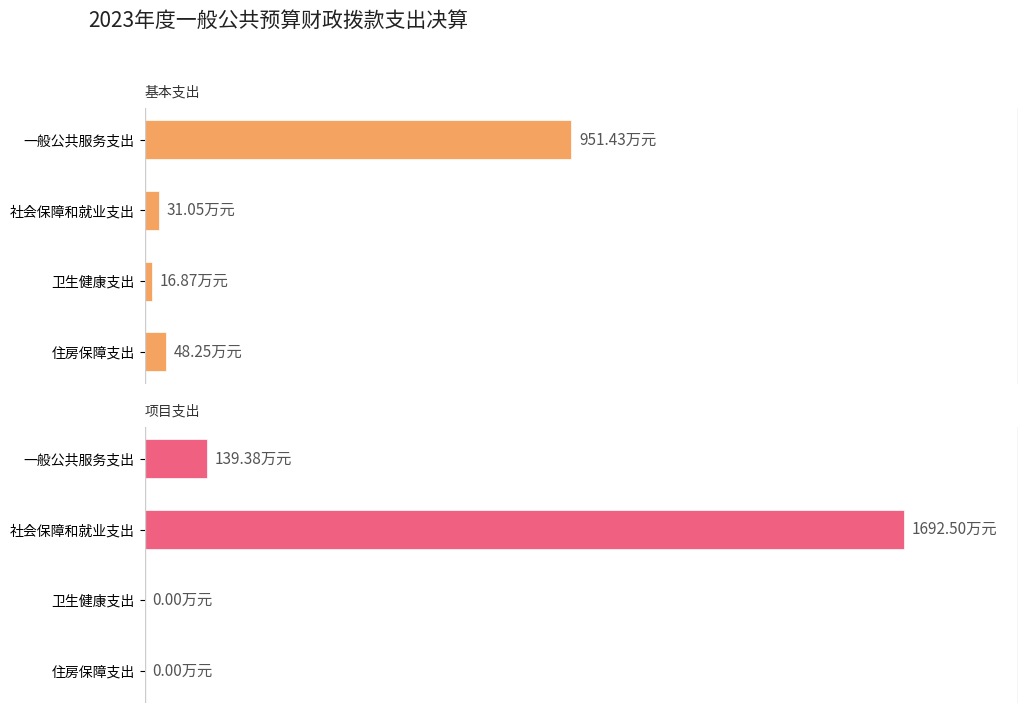

What are all the series names shown in the legend?

基本支出, 项目支出